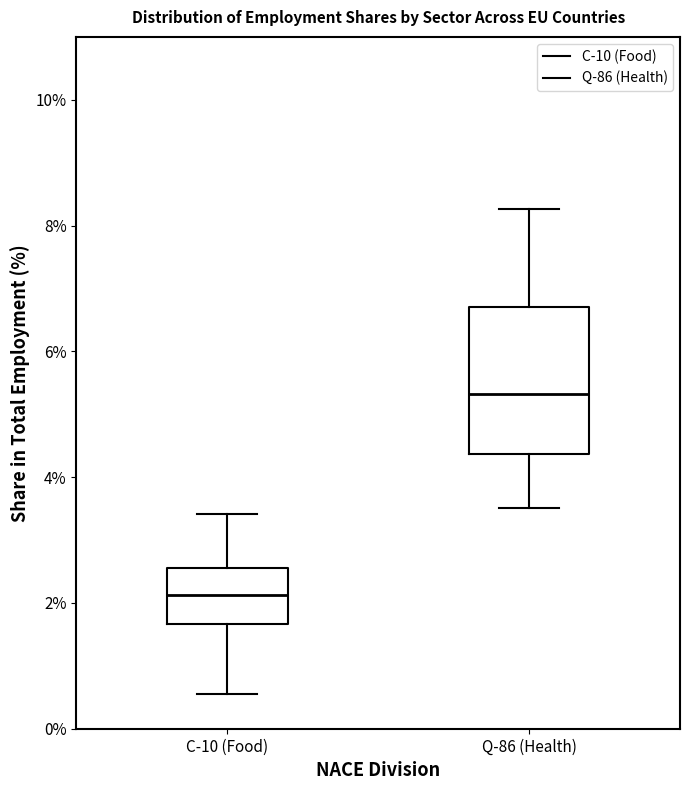

Reading left to right, read every box against the y-axis: the position of its median line, the range the box covers, and the ends of its whiskers. The values are not printed on the chart, so give them approximately, as read against the axis.

C-10 (Food): median 2.2, box 1.6 to 2.6, whiskers 0.6 to 3.4
Q-86 (Health): median 5.4, box 4.4 to 6.8, whiskers 3.6 to 8.2